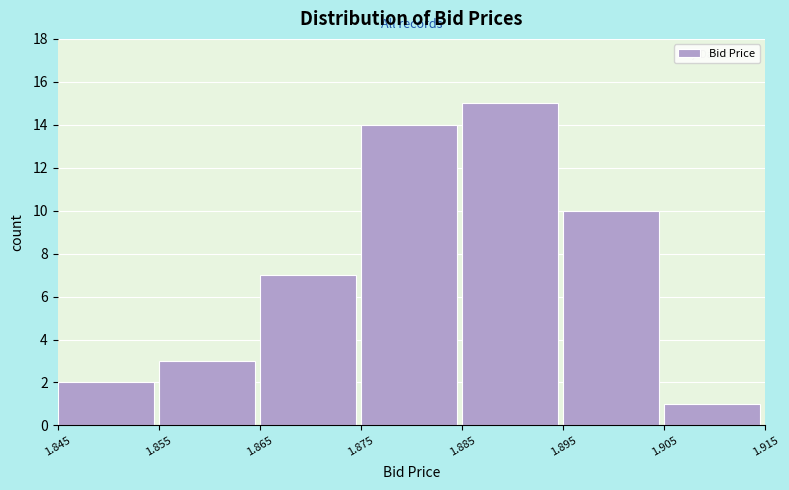

What is the height of the bar covering 1.865 to 1.875 on the x-axis? The values are not printed on the chart, so give them approximately, as read against the axis.

7